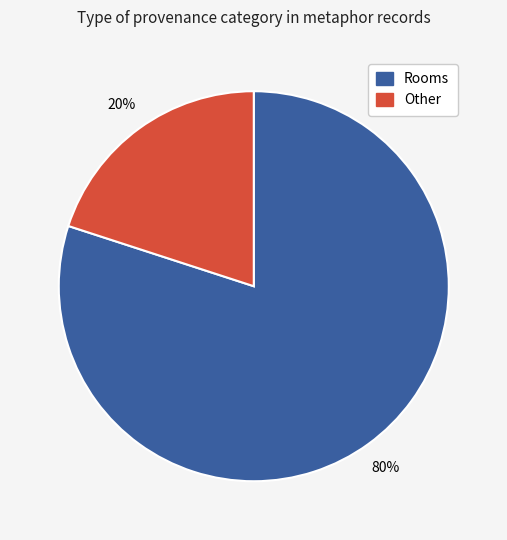

What is the smallest slice in the pie chart?

Other